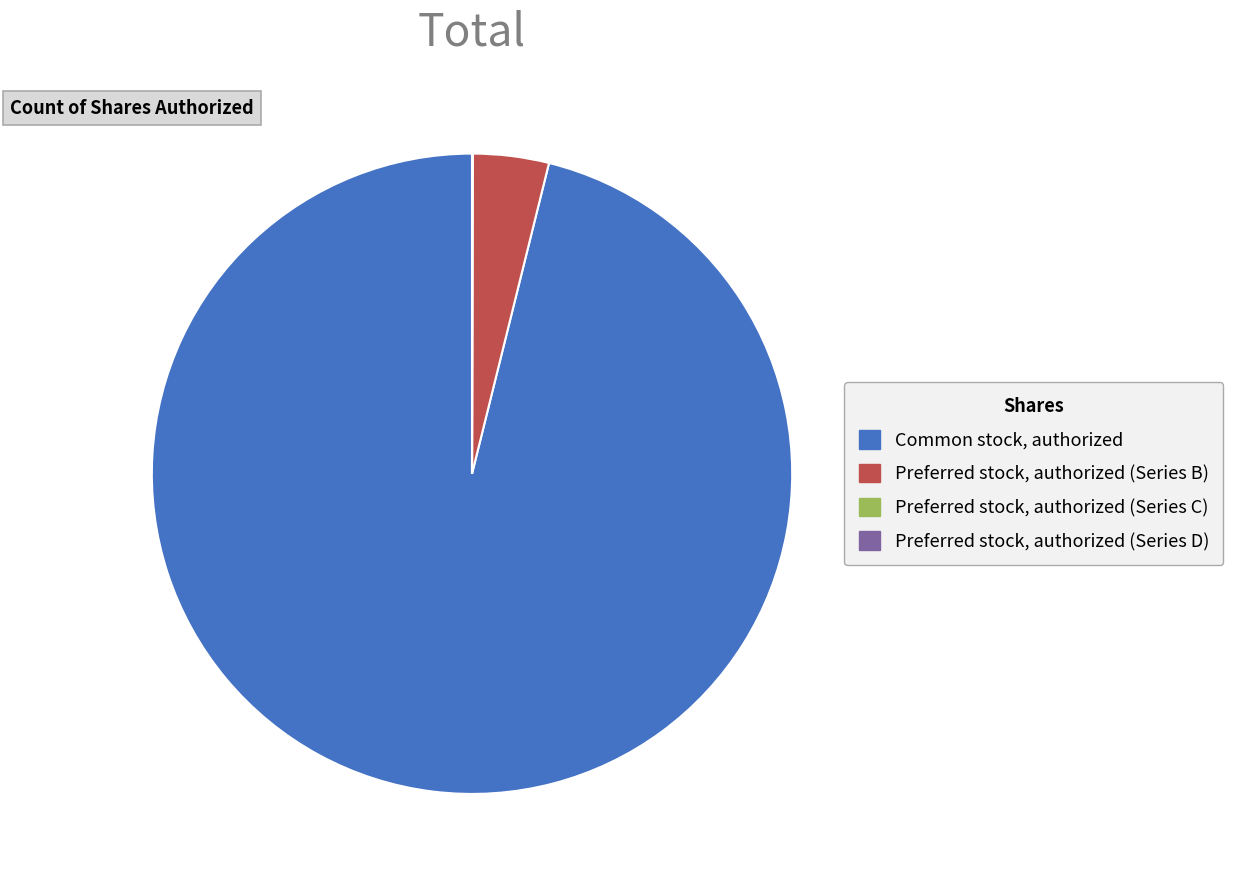

Is there a majority slice in this chart?

Yes